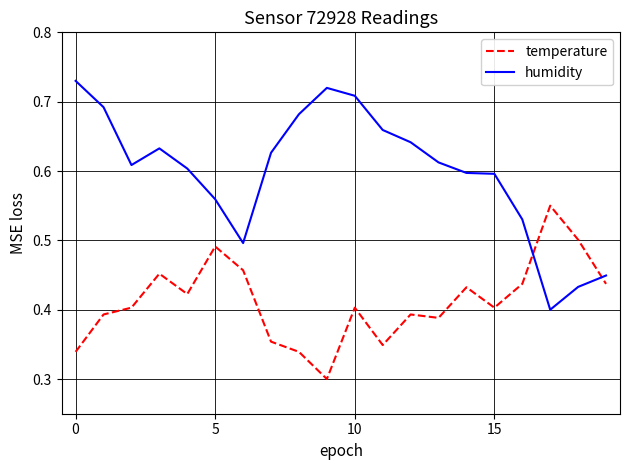

Which series has the widest spread of values?

humidity